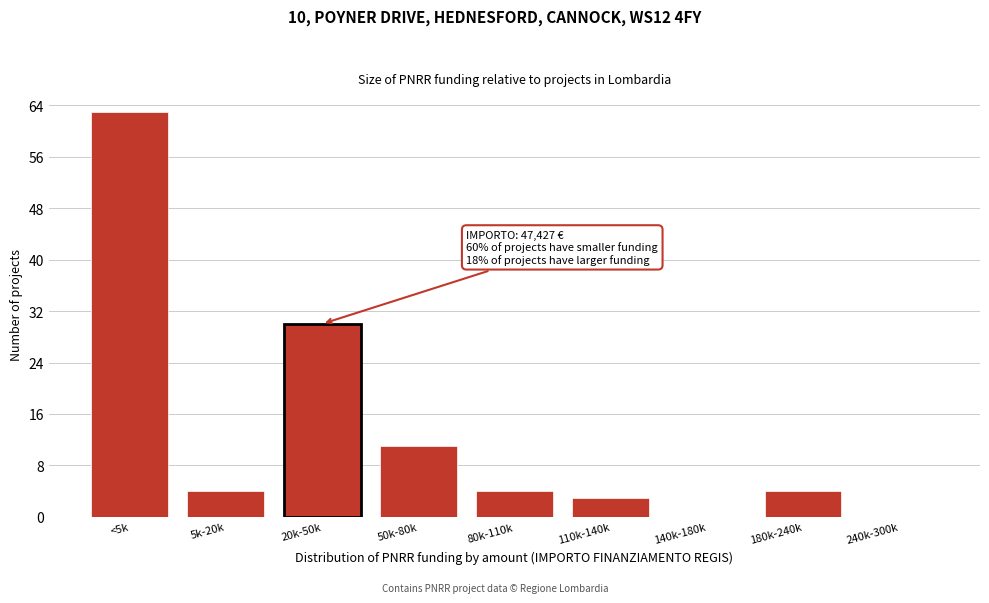

Reading left to right, transcribe all the data shown in this chart.

<5k=63	5k-20k=4	20k-50k=30	50k-80k=11	80k-110k=4	110k-140k=3	140k-180k=0	180k-240k=4	240k-300k=0